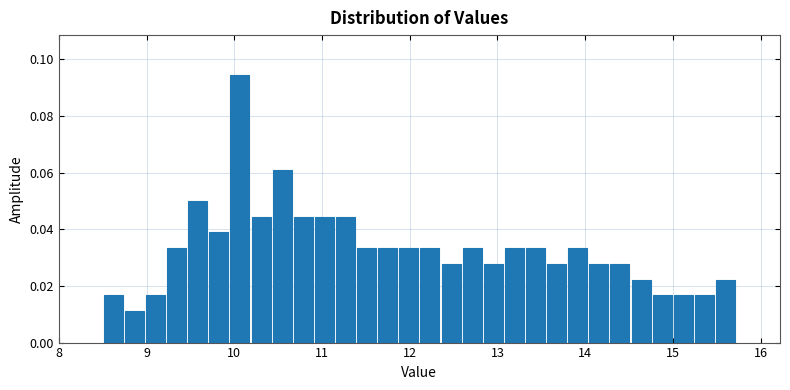

Read against the x-axis, roughly where is the centre of the tallest bar?

10.1